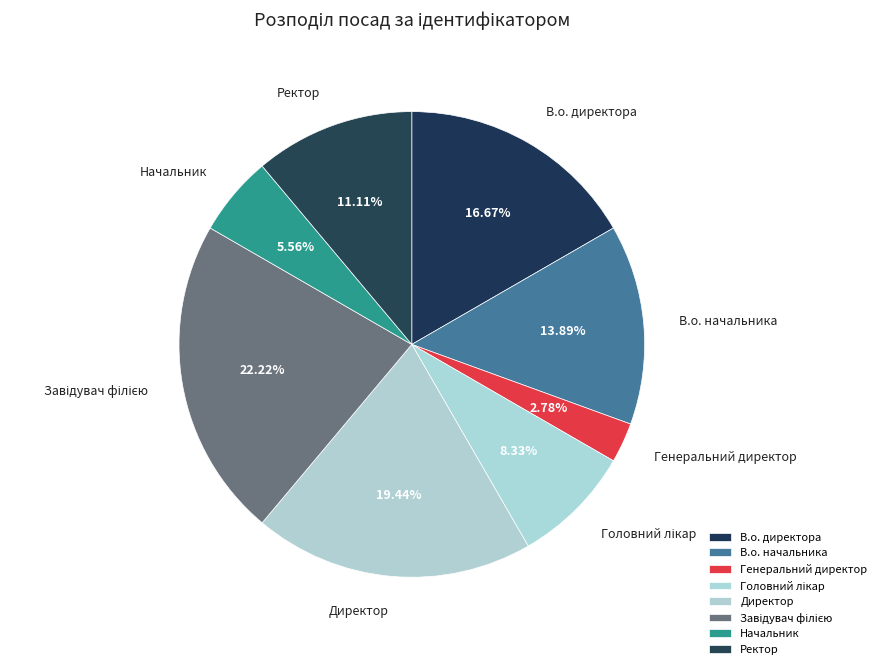

True or false: В.о. директора accounts for 30% of the total.

False